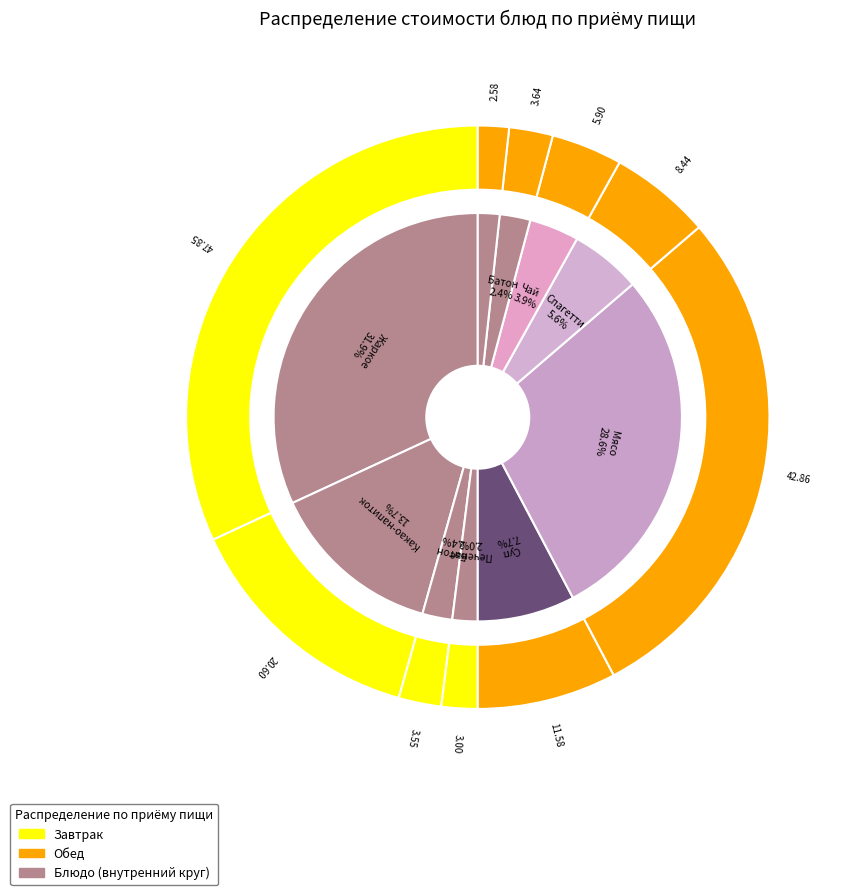

The Печенье slice represents 2% of the pie. True or false?

True